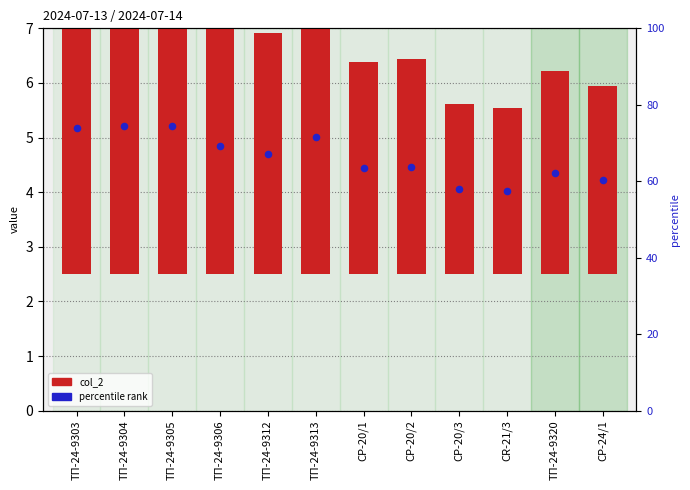

What is the ratio of the value at ТП-24-9305 to the value at ТП-24-9304?

1.0